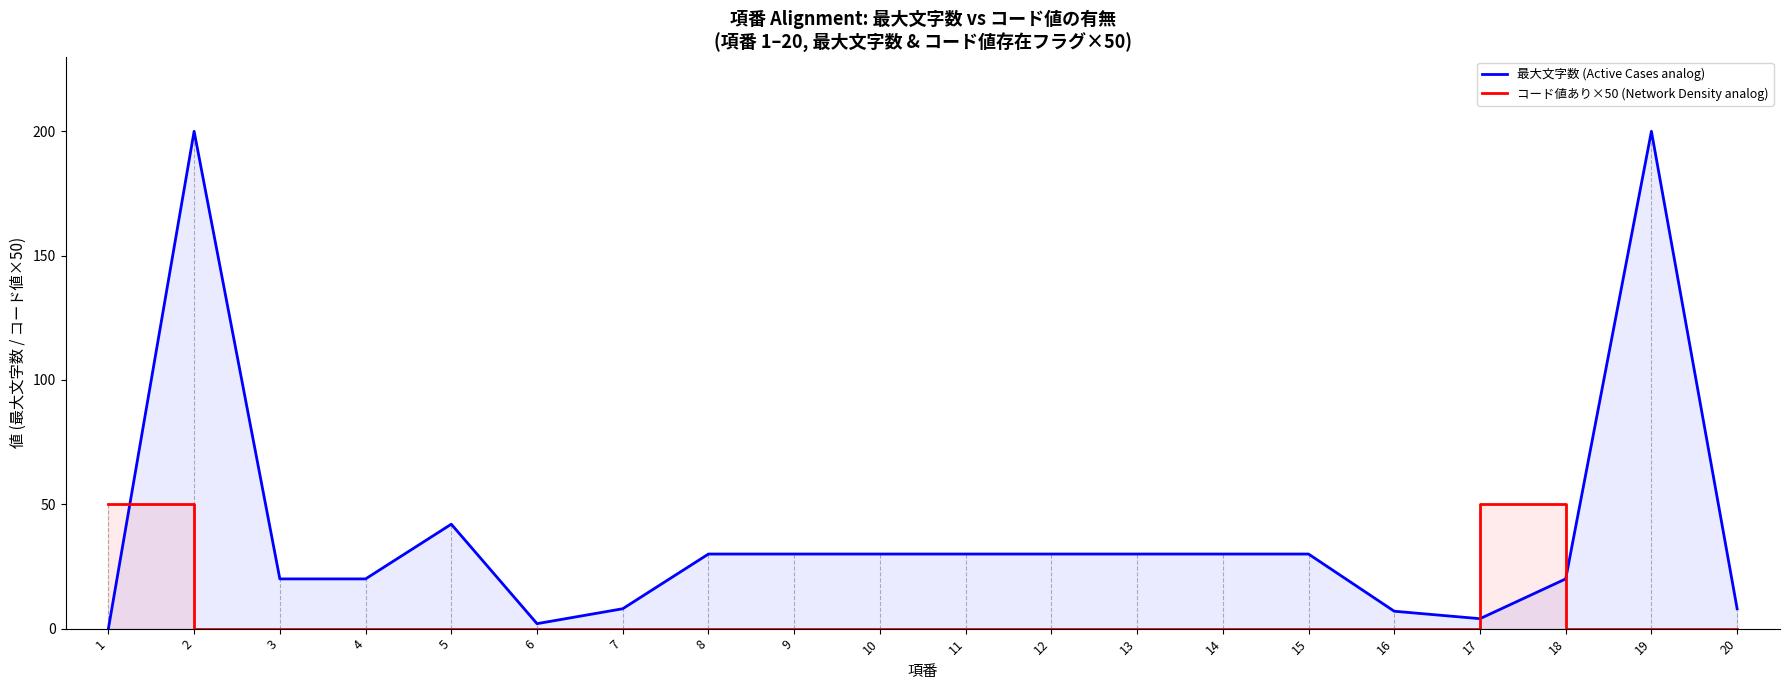

The コード値あり×50 (Network Density analog) series shows 0 at 2. True or false?

True